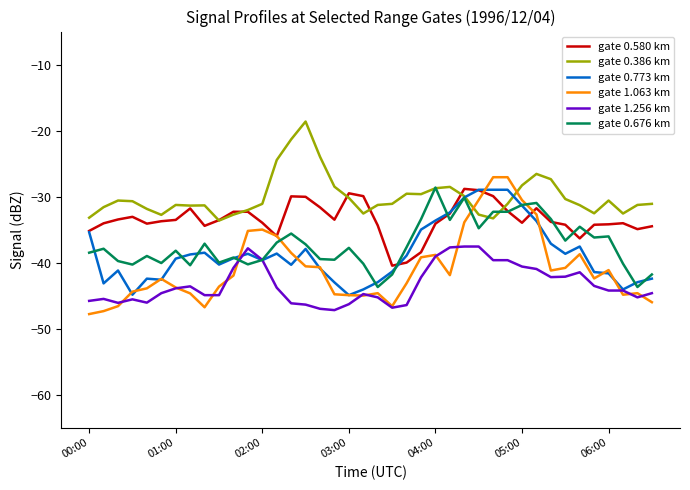

What is the minimum value shown in the chart?

-47.8